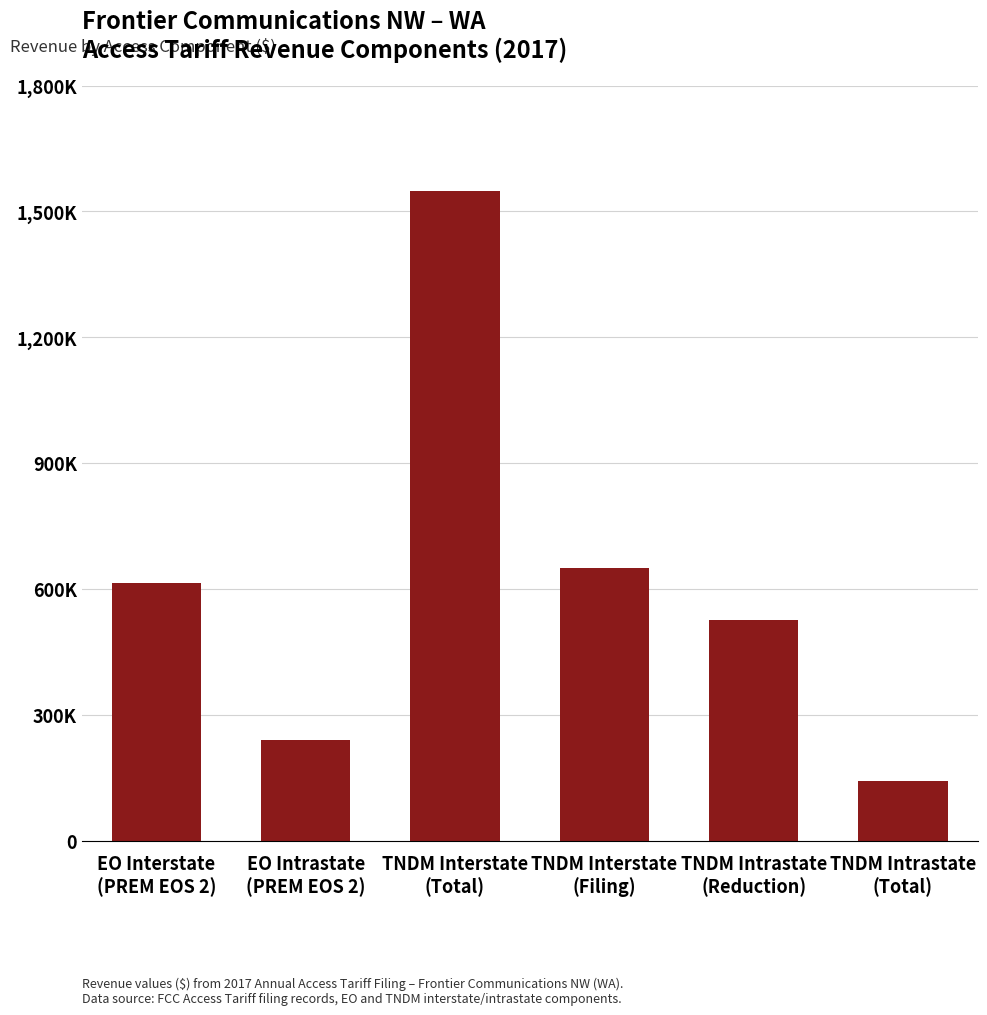

At which category does the chart reach its peak across all series?

TNDM Interstate
(Total)